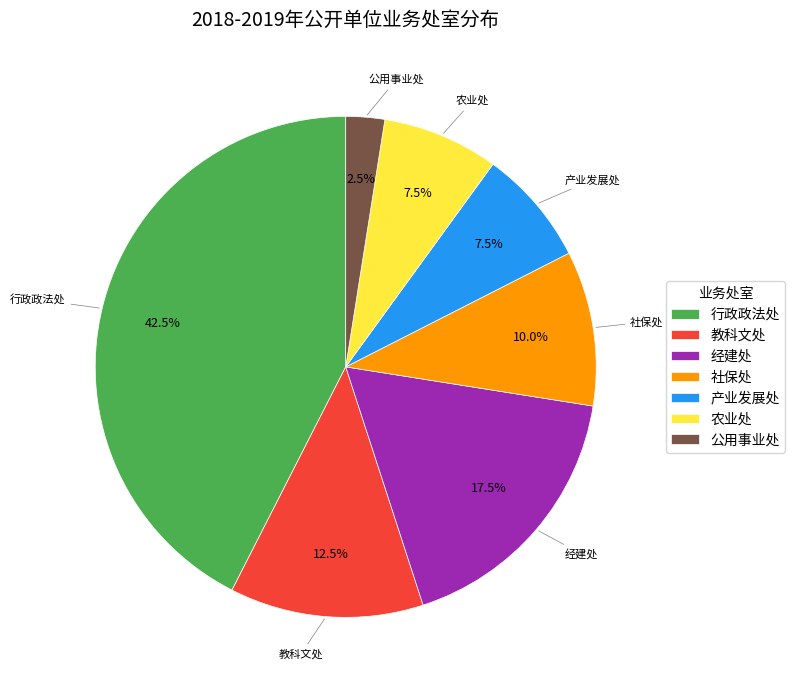

To the nearest percent, what percentage of the pie is 社保处?

10%